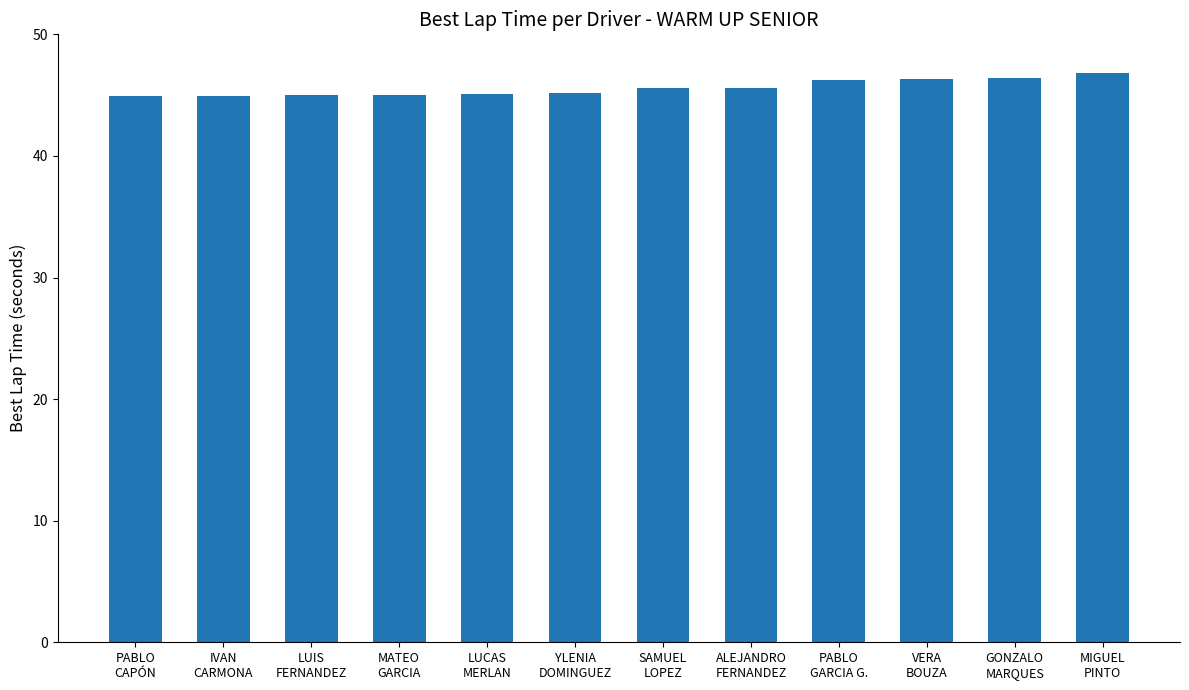

What is the label of the 6th bar from the right?

SAMUEL
LOPEZ